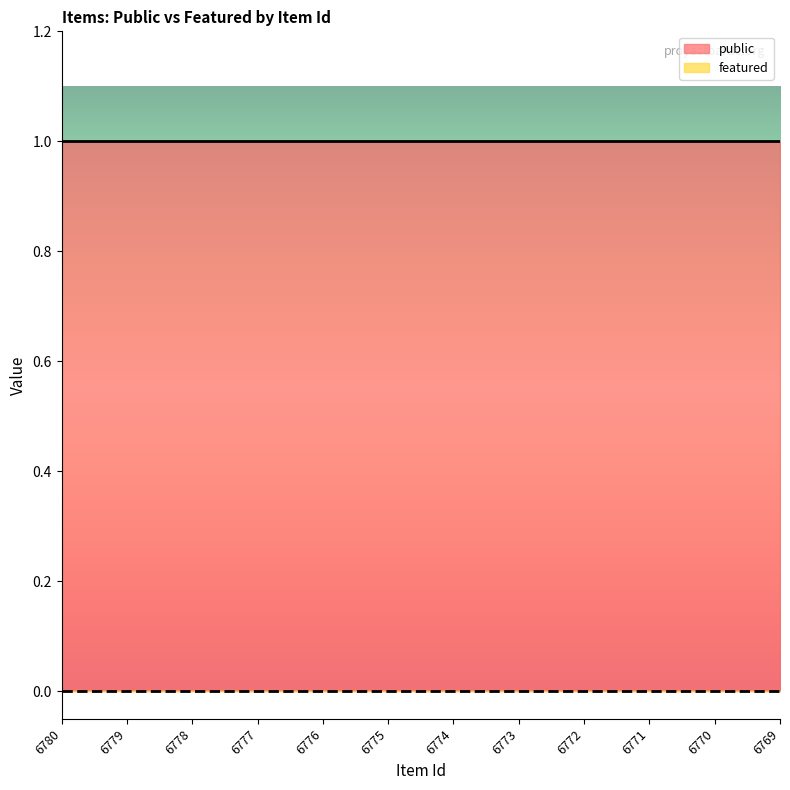

What is the value of the public point at the 12th from the left?

1